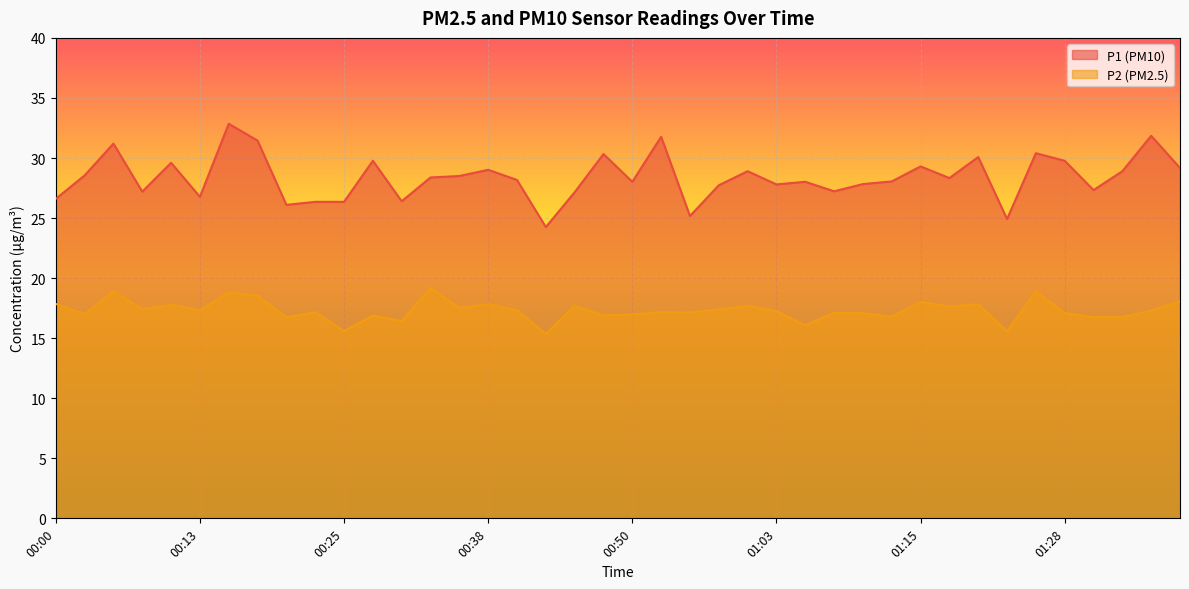

Which series changed the most between 00:35 and 01:25?

P1